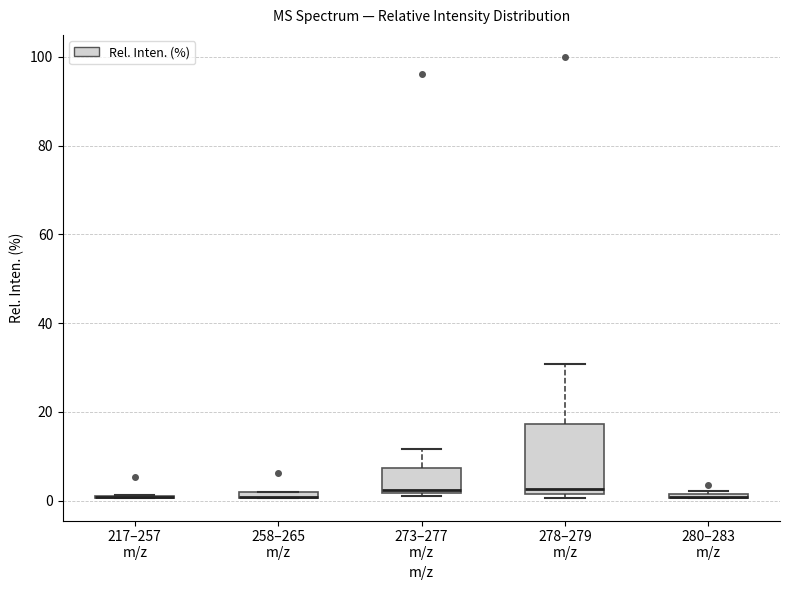

Where is the upper edge of the box for 258–265 m/z on the y-axis? The values are not printed on the chart, so give them approximately, as read against the axis.

2